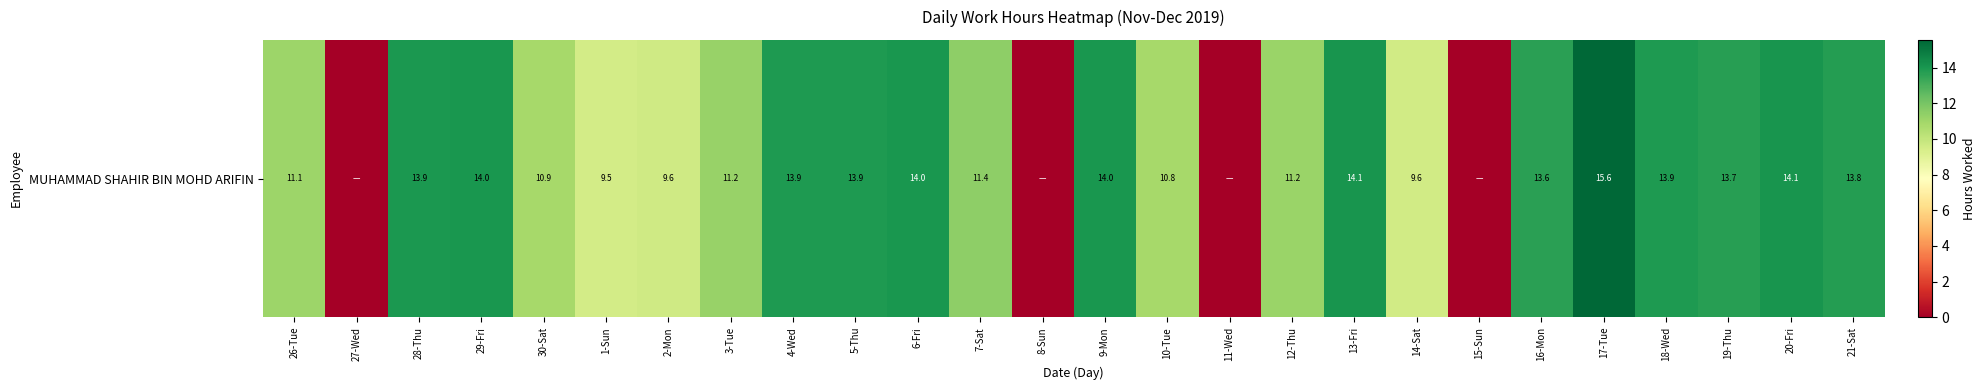

At which label is the value closest to 7?

1-Sun